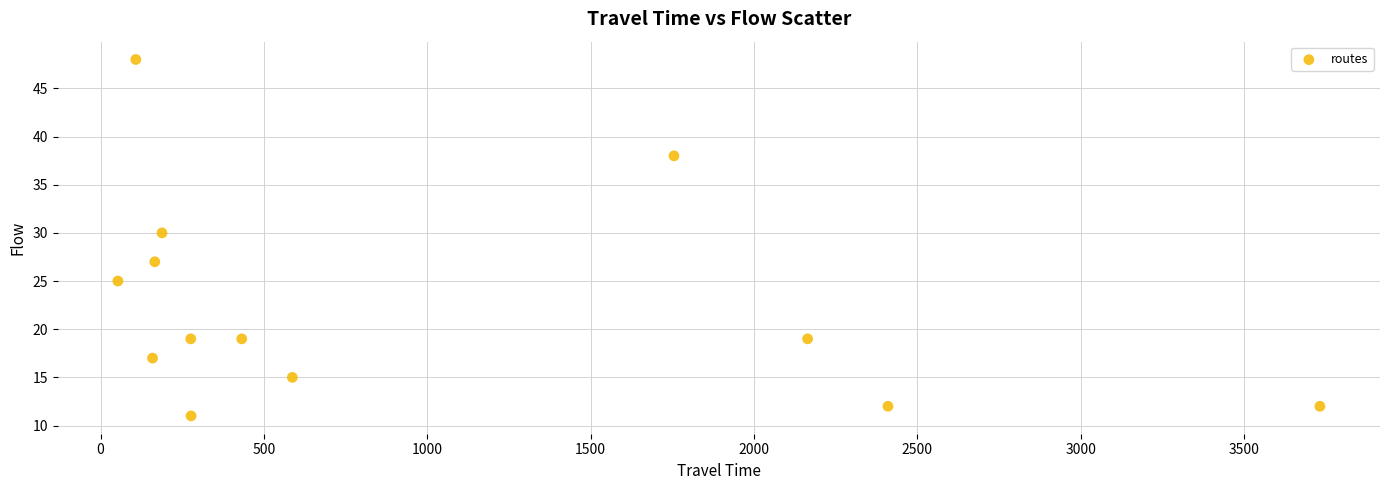

What is the range of X values (max minus min)?

3679